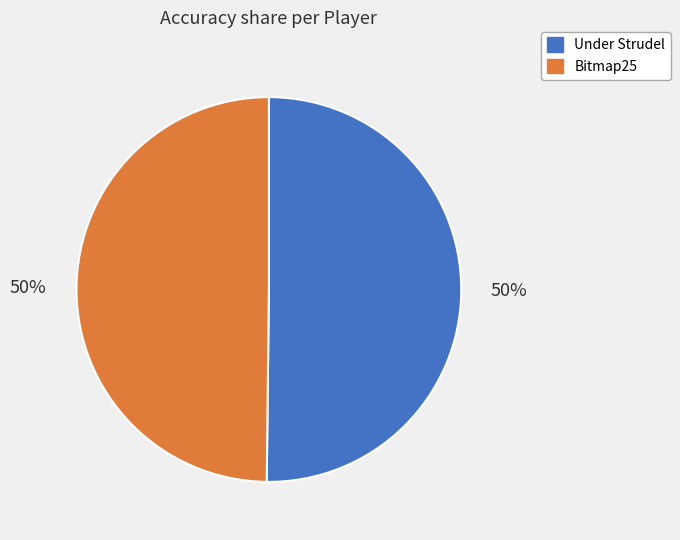

Count the number of slices in the pie.

2